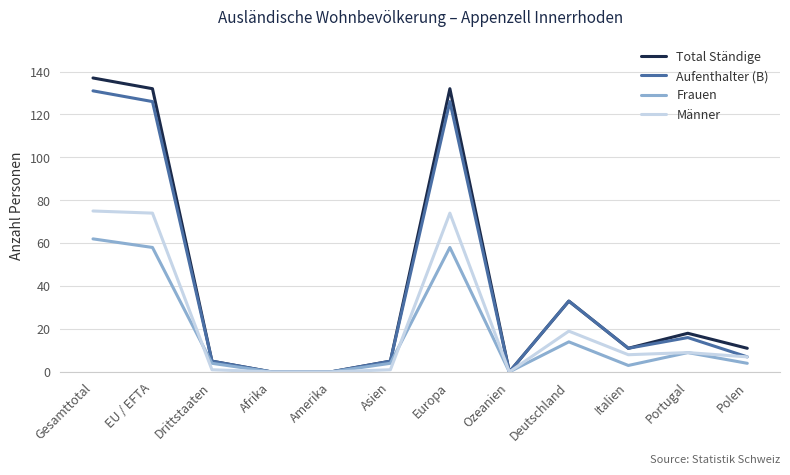

True or false: Frauen has a value of 4 at Drittstaaten.

True